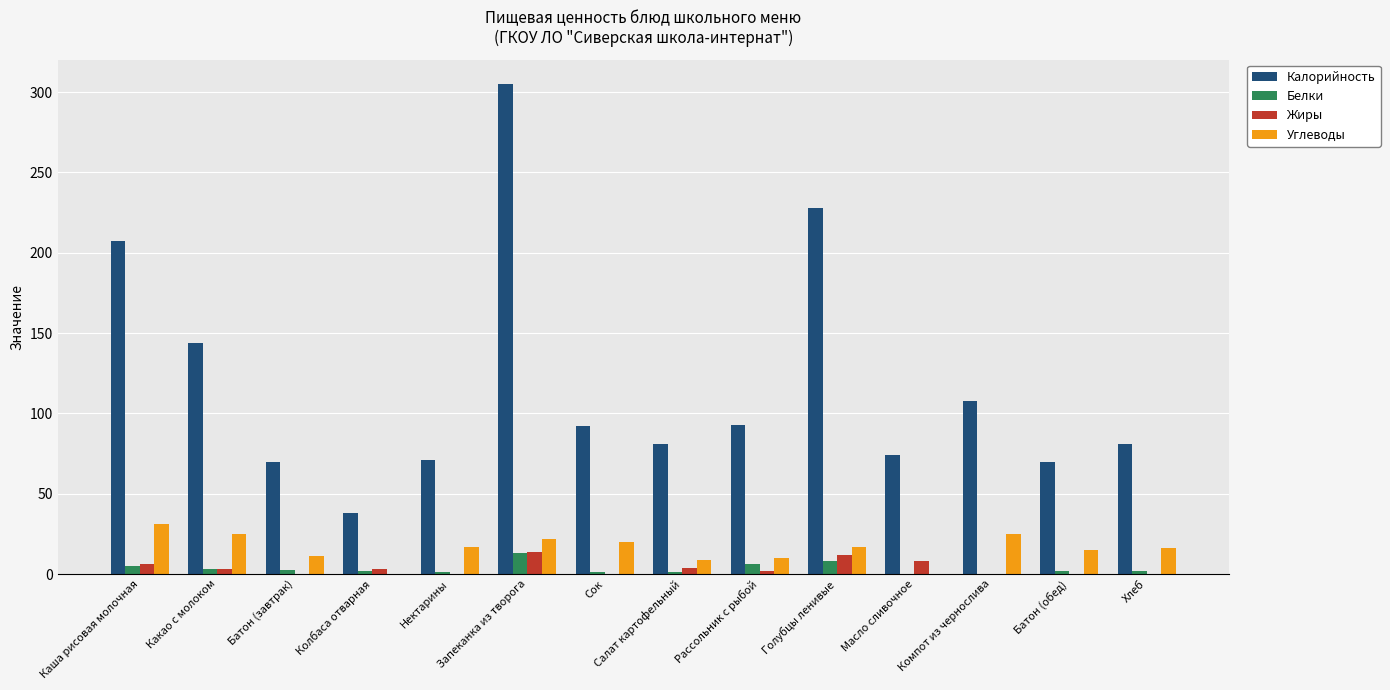

What is the maximum value shown in the chart?

305.0